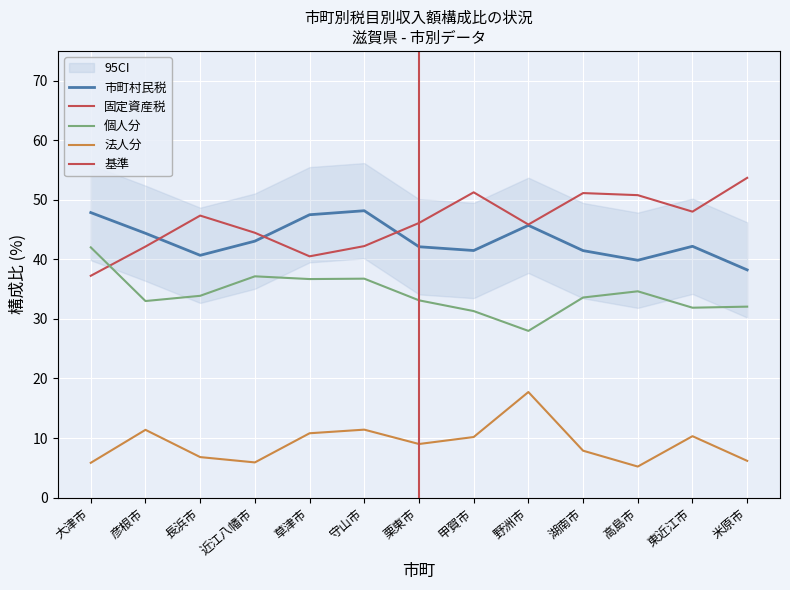

Which series changed the most between 長浜市 and 守山市?

市町村民税